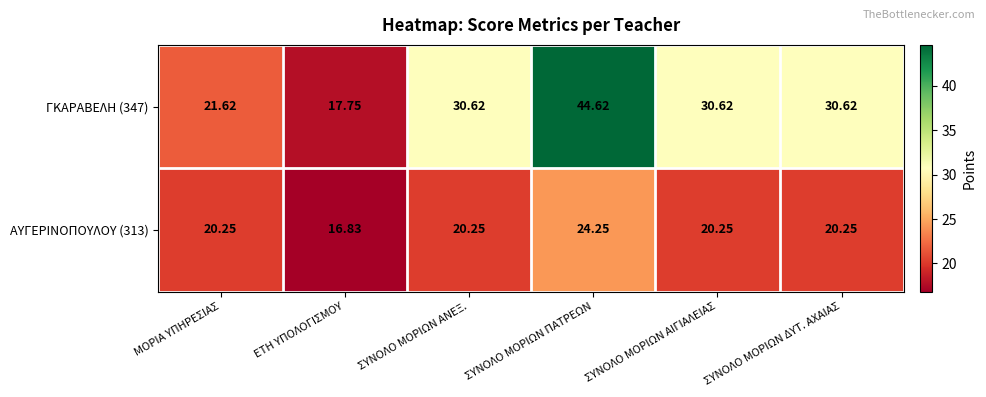

What is the difference between the highest and lowest values at ΣΥΝΟΛΟ ΜΟΡΙΩΝ ΑΝΕΞ.?

10.4